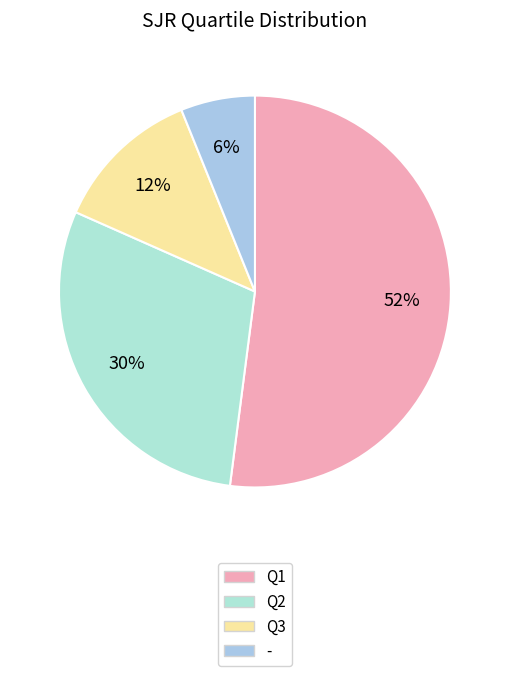

Combined, do Q3 and Q2 account for over 50%?

No